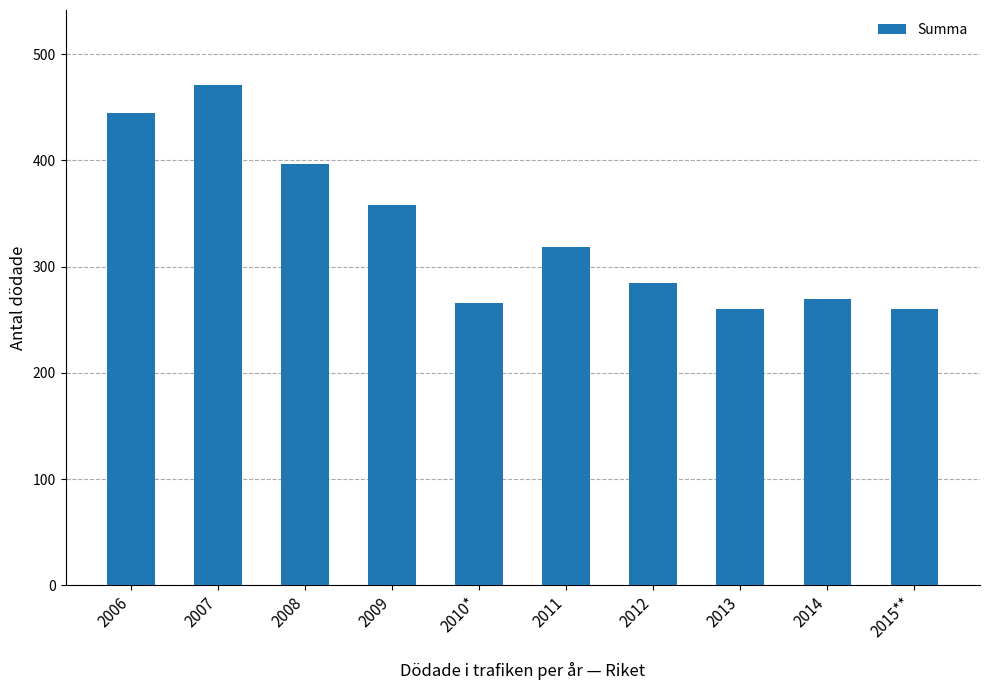

What is the value of the 7th bar from the left?

285